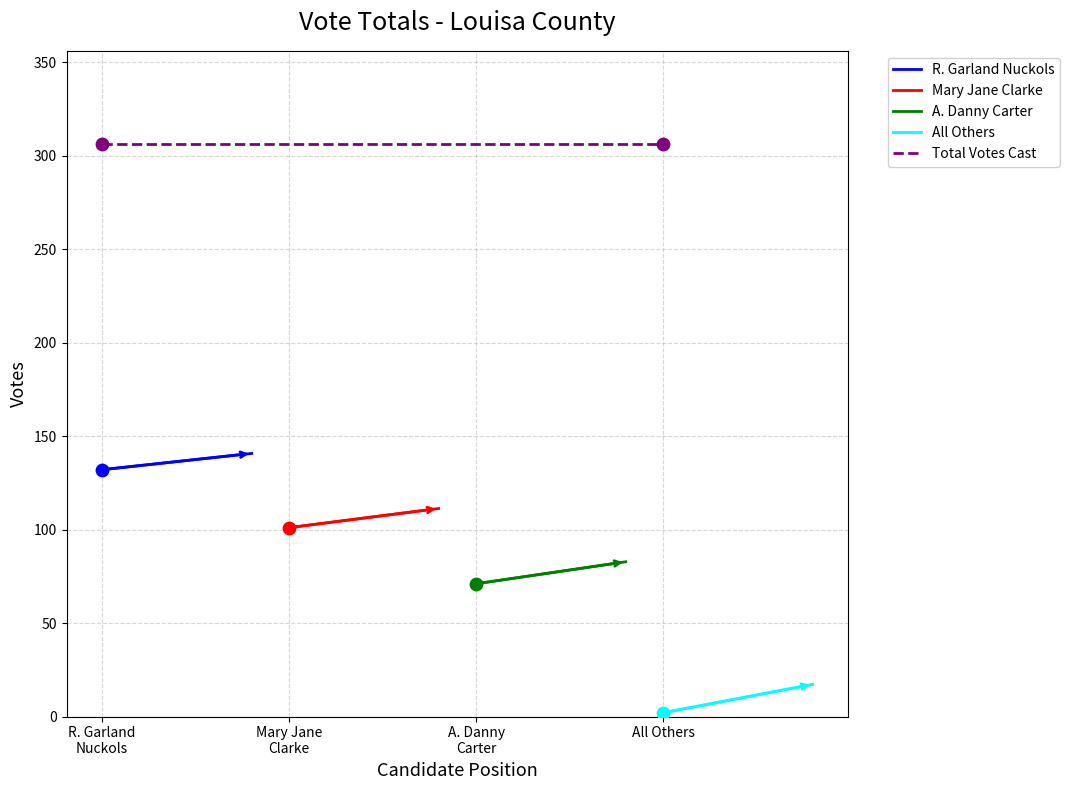

Is the value of Total Votes Cast at Mary Jane
Clarke greater than the value of A. Danny Carter at Mary Jane
Clarke?

Yes